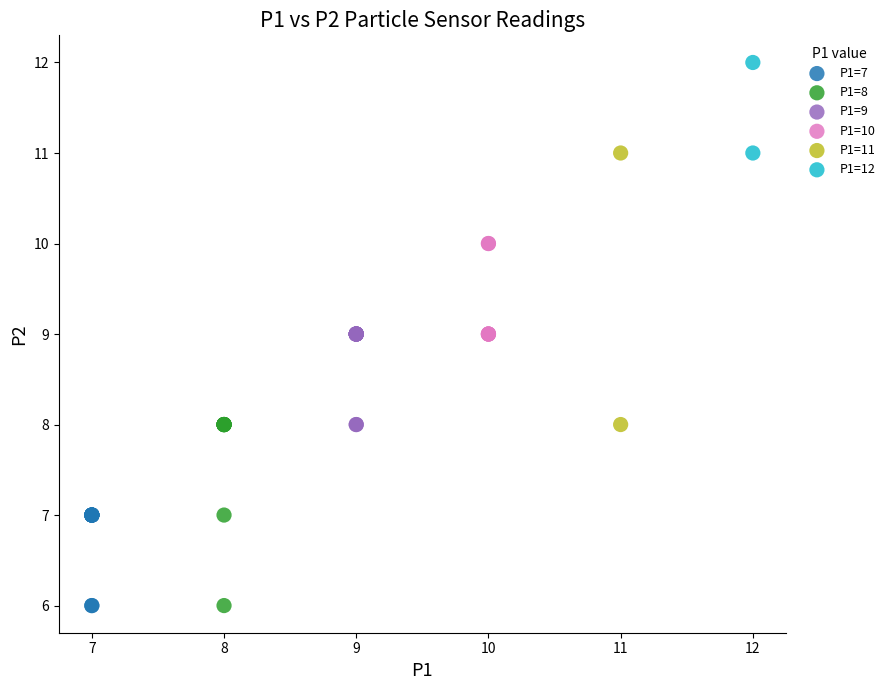

What are all the series names shown in the legend?

P1=7, P1=8, P1=9, P1=10, P1=11, P1=12